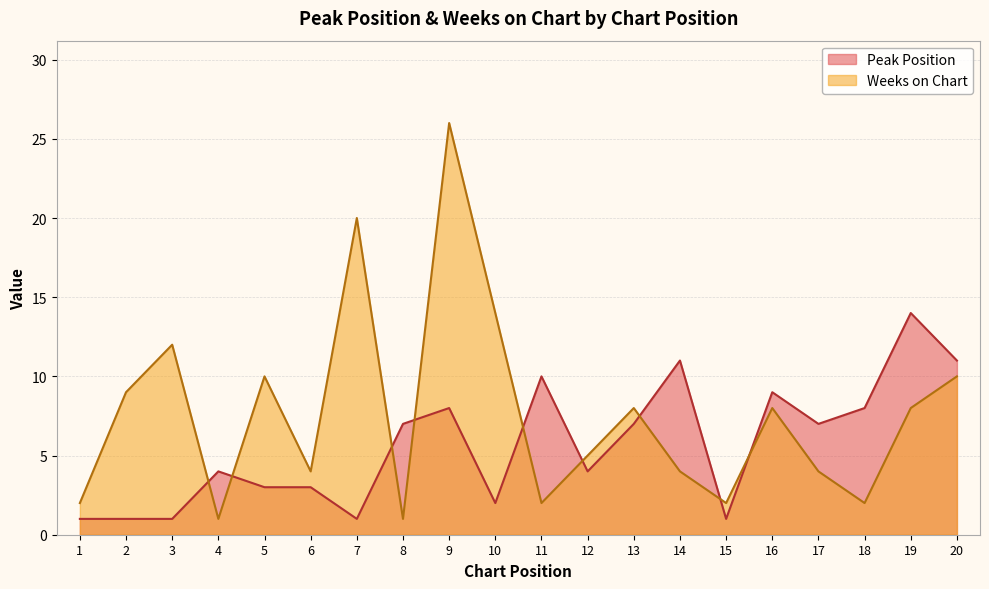

What is the difference between the Weeks on Chart values at 2 and 13?

1